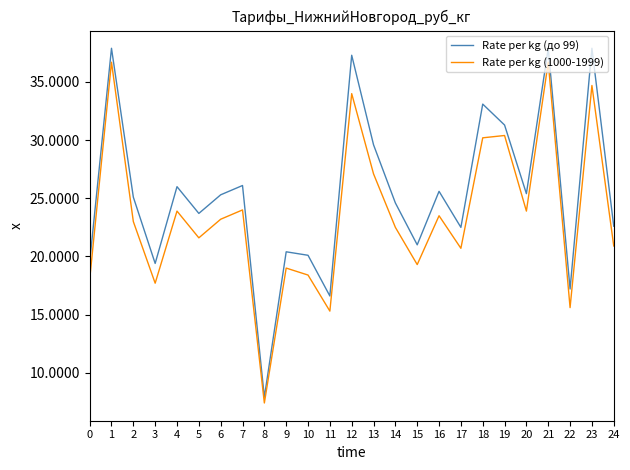

Rank the series by their average value, from highest to lowest.

Rate per kg (до 99), Rate per kg (1000-1999)